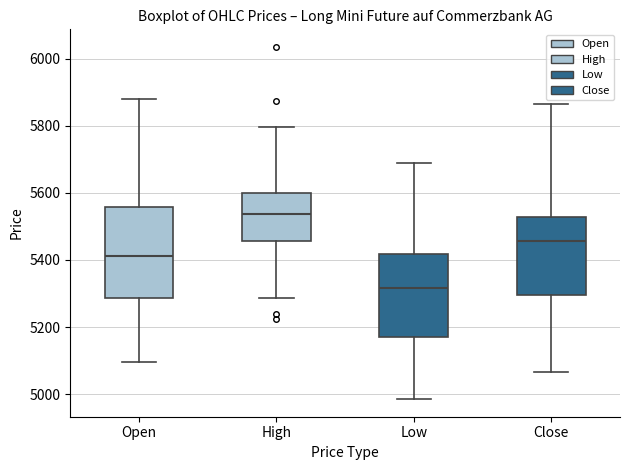

Where does the lower whisker of the box for Close end on the y-axis? The values are not printed on the chart, so give them approximately, as read against the axis.

5060